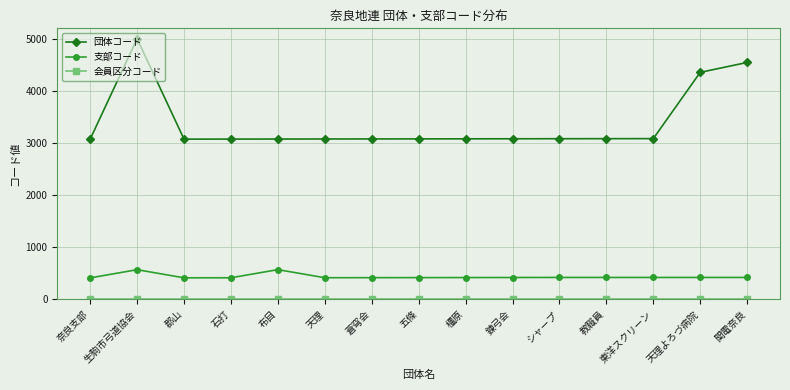

What is the difference between the 支部コード values at 奈良支部 and 郡山?

1